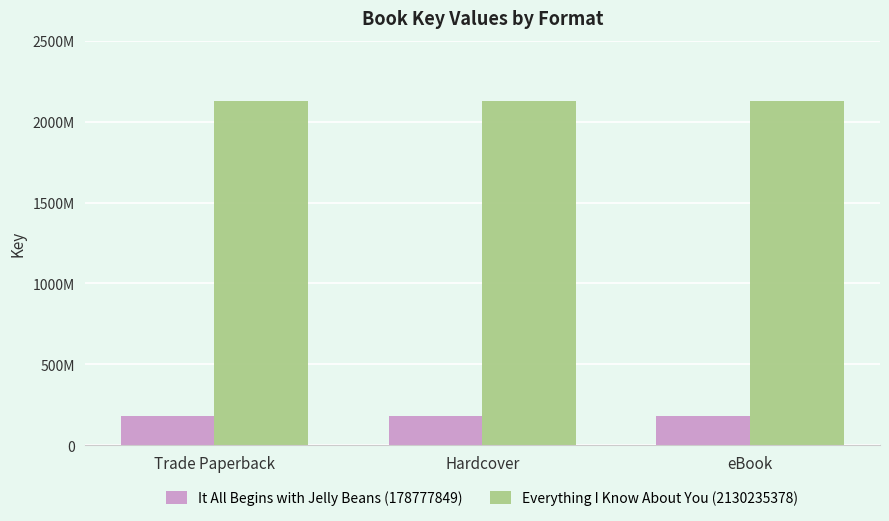

Reading right to left, what are all the values shown in this chart?

It All Begins with Jelly Beans (178777849): 178777849	178777849	178777849
Everything I Know About You (2130235378): 2130235378	2130235378	2130235378